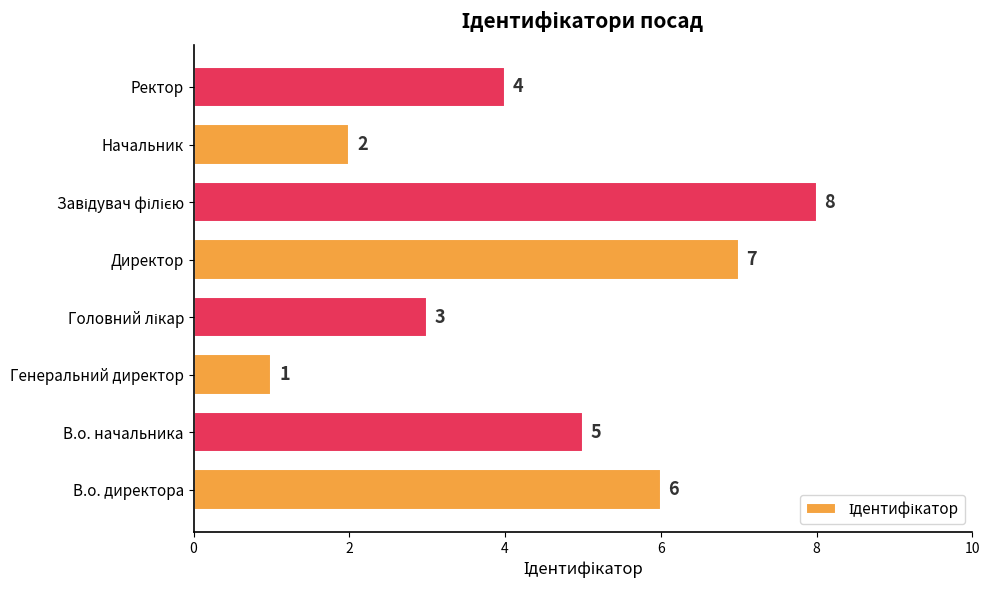

What is the sum of the values at Директор and Ректор?

11